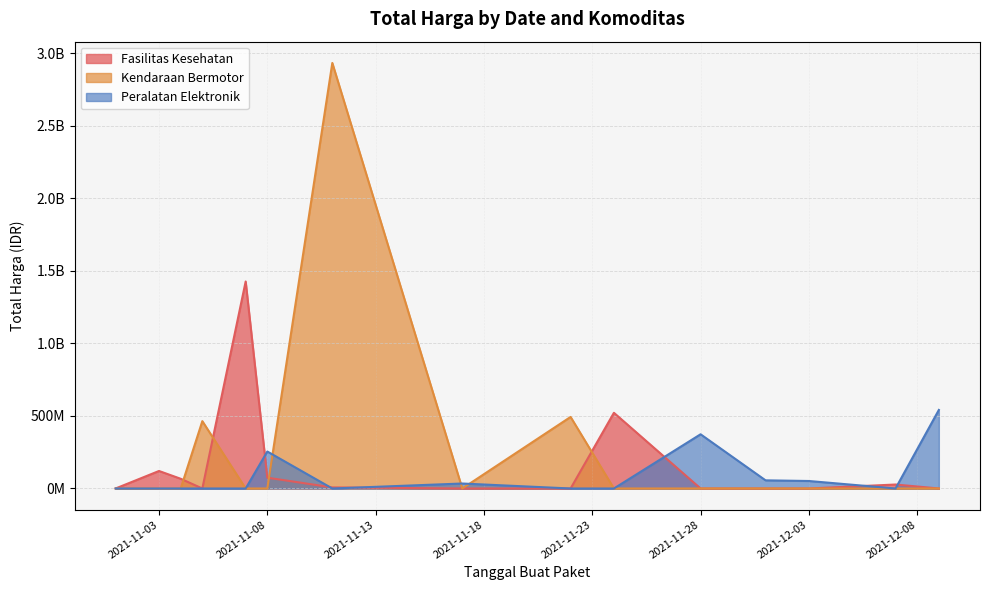

What is the difference between the maximum and minimum values in the Fasilitas Kesehatan series?

1425789900